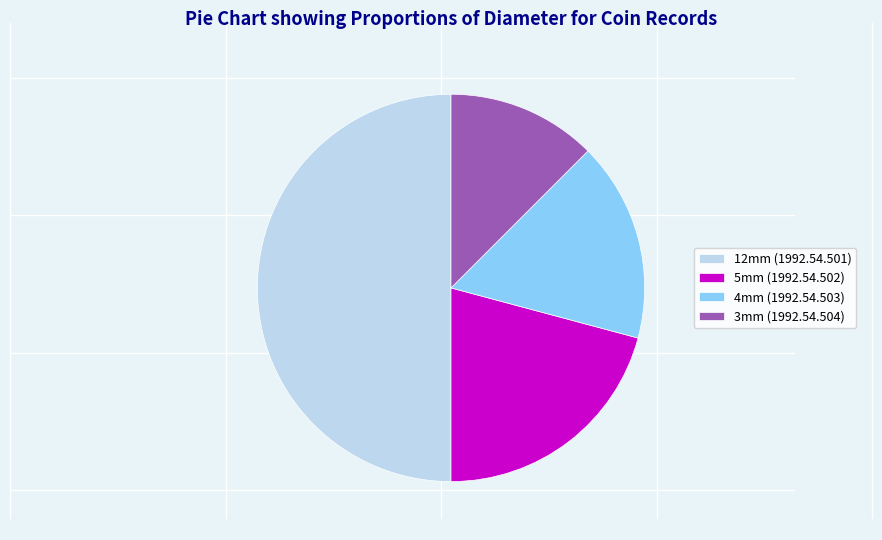

Is 3mm (1992.54.504) the majority of the pie?

No